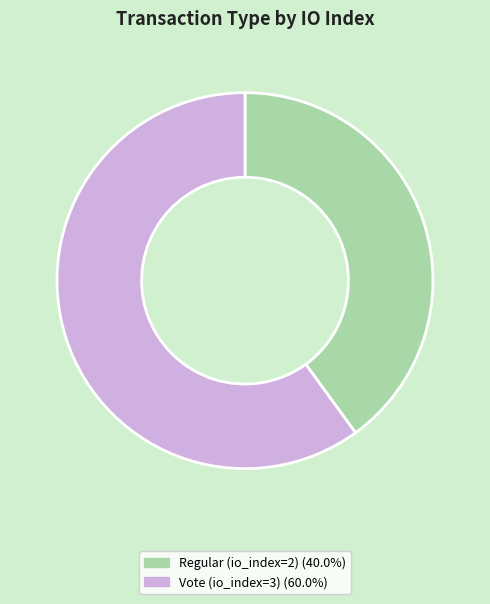

Combined, do Vote (io_index=3) and Regular (io_index=2) account for over 50%?

Yes